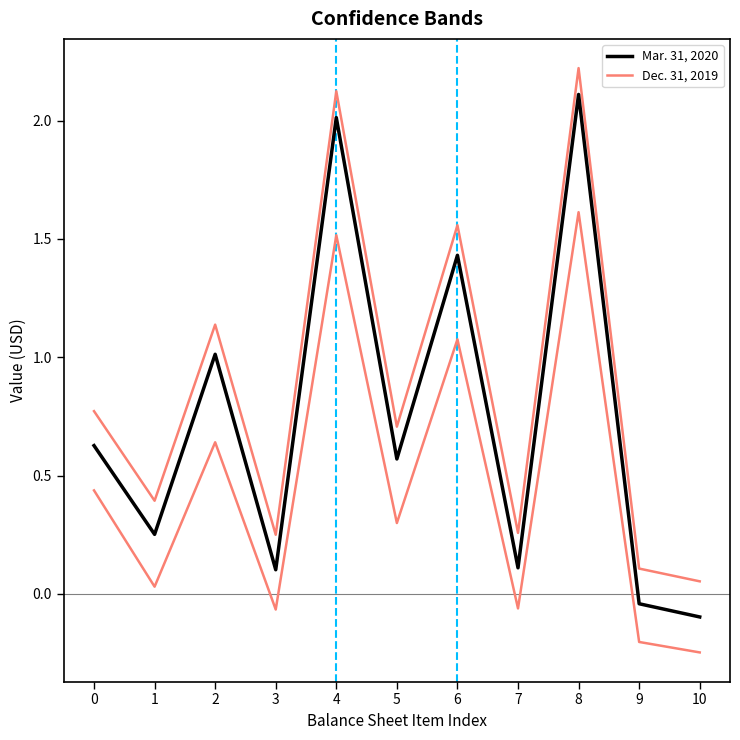

What is the difference between the second highest and second lowest values in the Mar. 31, 2020 series?

2.1